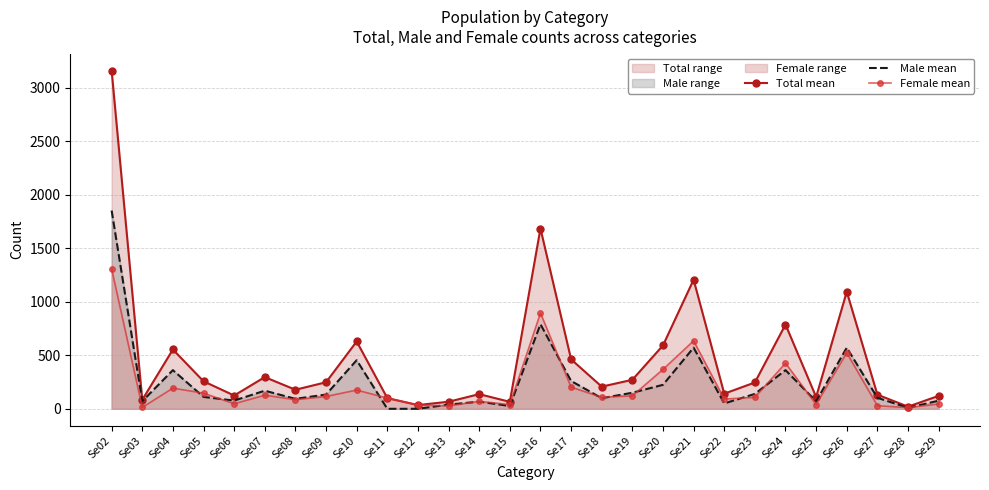

Reading right to left, list all the values displayed in this chart.

Total mean: Se29=121	Se28=20	Se27=132	Se26=1094	Se25=110	Se24=787	Se23=246	Se22=141	Se21=1206	Se20=592	Se19=271	Se18=207	Se17=462	Se16=1684	Se15=65	Se14=137	Se13=66	Se12=35	Se11=100	Se10=629	Se09=248	Se08=178	Se07=296	Se06=124	Se05=257	Se04=554	Se03=84	Se02=3159
Male mean: Se29=76	Se28=9	Se27=103	Se26=571	Se25=70	Se24=361	Se23=139	Se22=50	Se21=571	Se20=224	Se19=150	Se18=99	Se17=260	Se16=790	Se15=26	Se14=67	Se13=39	Se12=0	Se11=0	Se10=454	Se09=133	Se08=93	Se07=169	Se06=77	Se05=111	Se04=361	Se03=71	Se02=1852
Female mean: Se29=45	Se28=11	Se27=29	Se26=523	Se25=40	Se24=426	Se23=107	Se22=91	Se21=635	Se20=368	Se19=121	Se18=108	Se17=202	Se16=894	Se15=39	Se14=70	Se13=27	Se12=35	Se11=100	Se10=175	Se09=115	Se08=85	Se07=127	Se06=47	Se05=146	Se04=193	Se03=13	Se02=1307